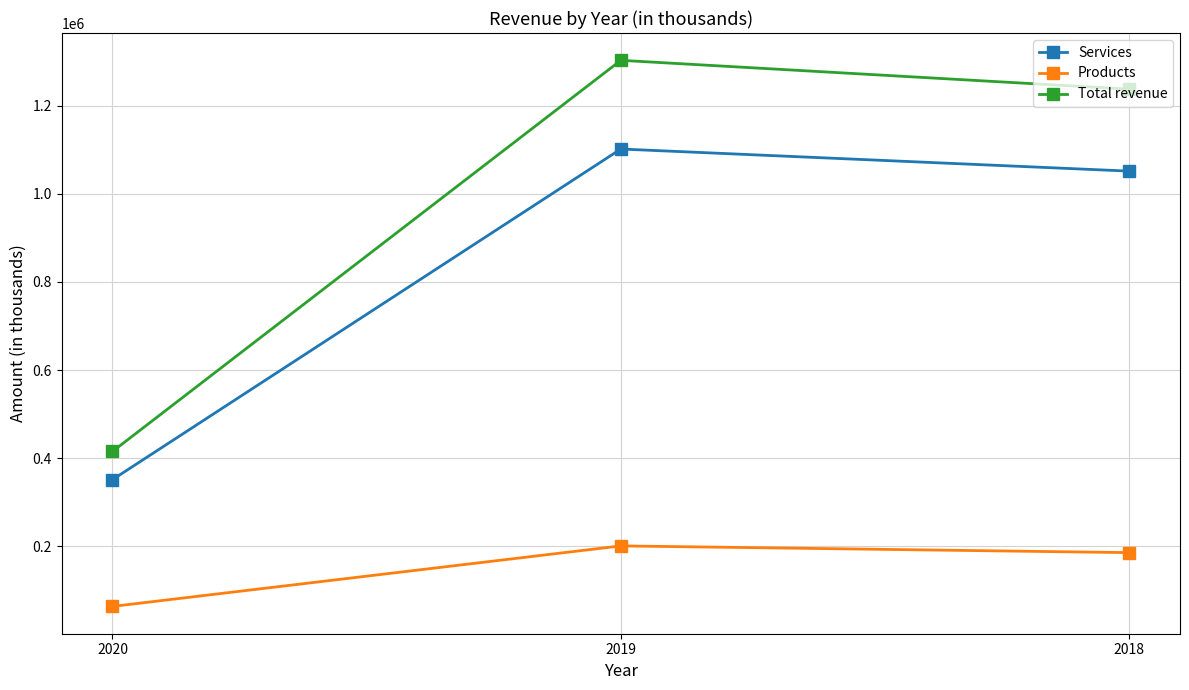

Which category has the highest value across all series?

2019